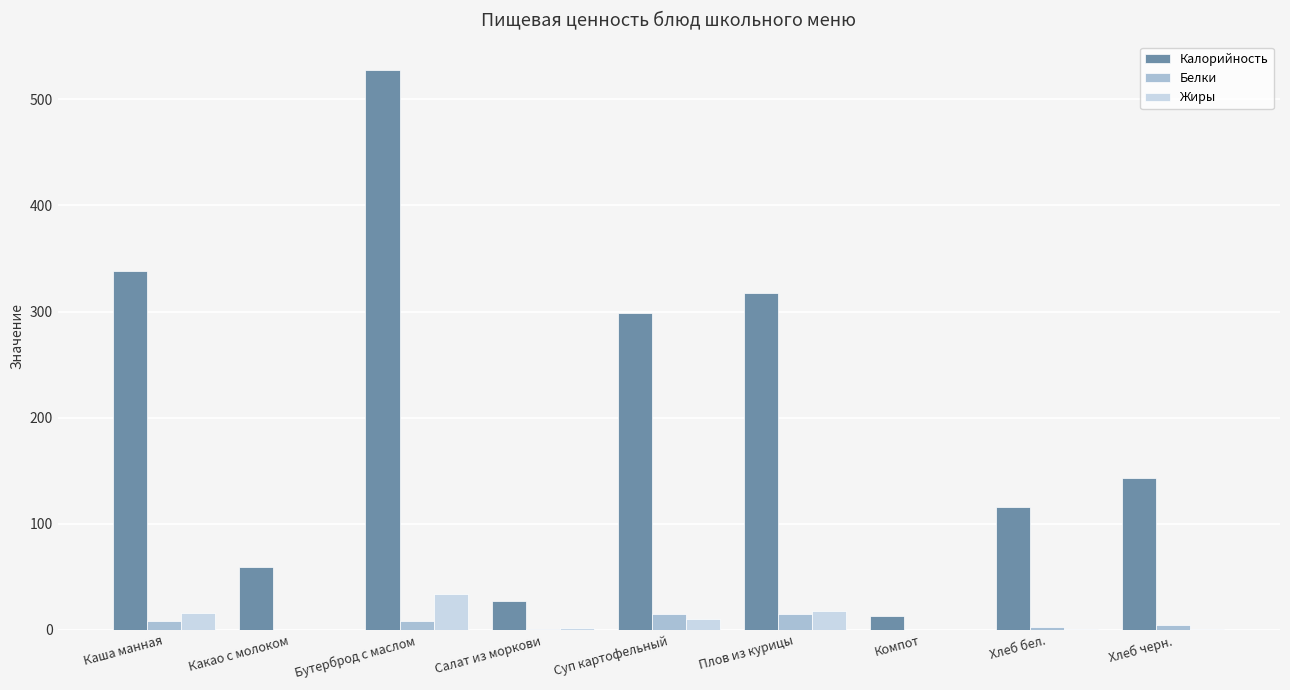

What is the maximum value shown in the chart?

528.0